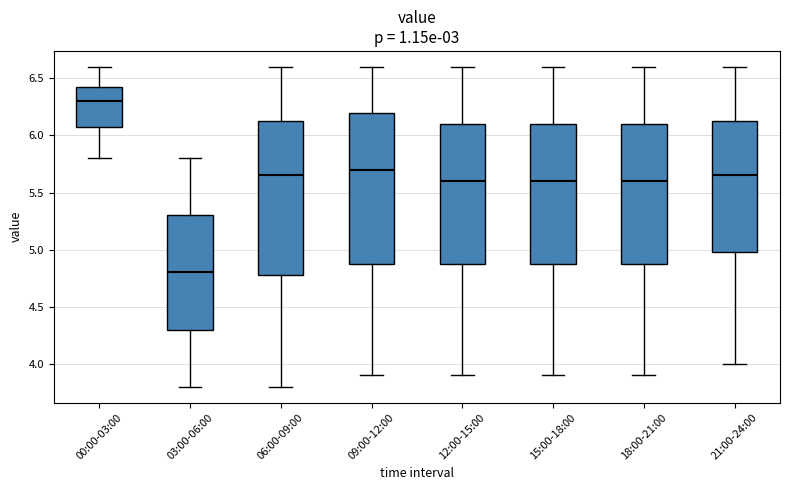

Reading left to right, transcribe this box plot: for each box, give where its median line is, the range the box spans, and where its two whiskers end, as read against the y-axis. The values are not printed on the chart, so give them approximately, as read against the axis.

00:00-03:00: median 6.30, box 6.10 to 6.45, whiskers 5.80 to 6.60
03:00-06:00: median 4.80, box 4.30 to 5.30, whiskers 3.80 to 5.80
06:00-09:00: median 5.65, box 4.80 to 6.15, whiskers 3.80 to 6.60
09:00-12:00: median 5.70, box 4.90 to 6.20, whiskers 3.90 to 6.60
12:00-15:00: median 5.60, box 4.90 to 6.10, whiskers 3.90 to 6.60
15:00-18:00: median 5.60, box 4.90 to 6.10, whiskers 3.90 to 6.60
18:00-21:00: median 5.60, box 4.90 to 6.10, whiskers 3.90 to 6.60
21:00-24:00: median 5.65, box 5.00 to 6.15, whiskers 4.00 to 6.60